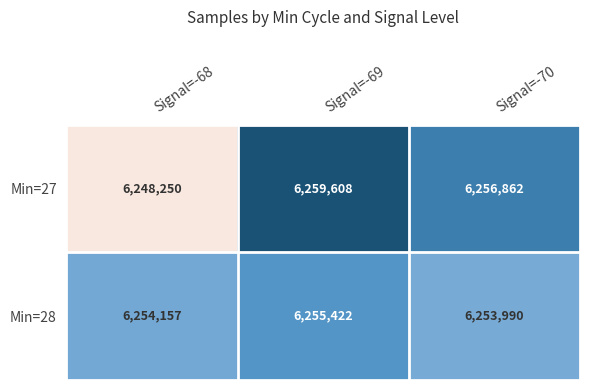

What is the difference between the second highest and minimum values in the Min=27 series?

8612